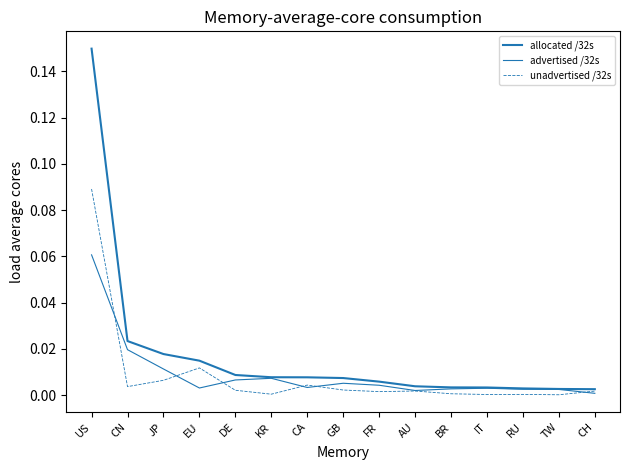

True or false: unadvertised /32s and advertised /32s intersect in this chart.

True